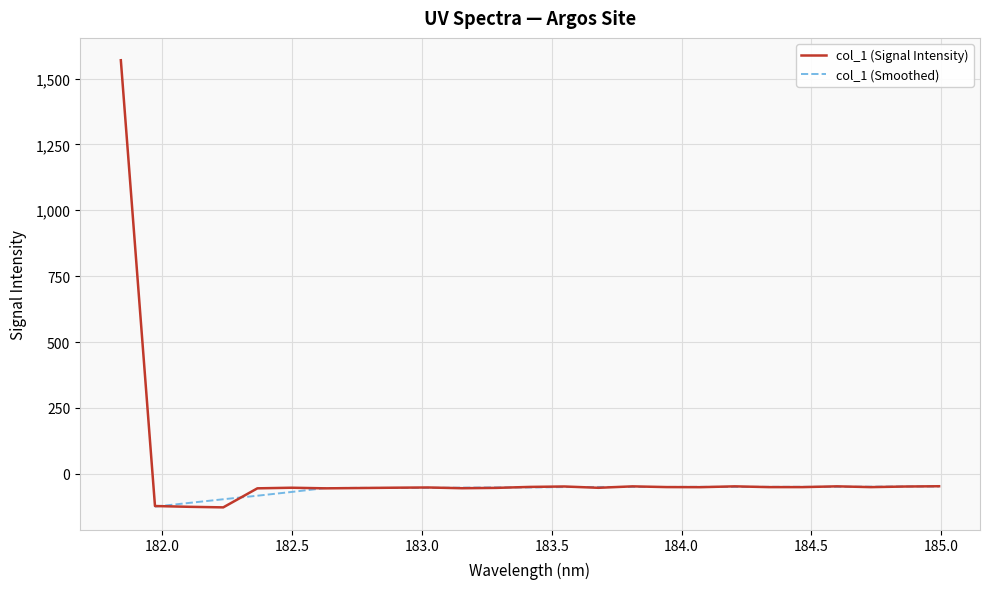

Does the chart display data point markers on the line(s)?

No